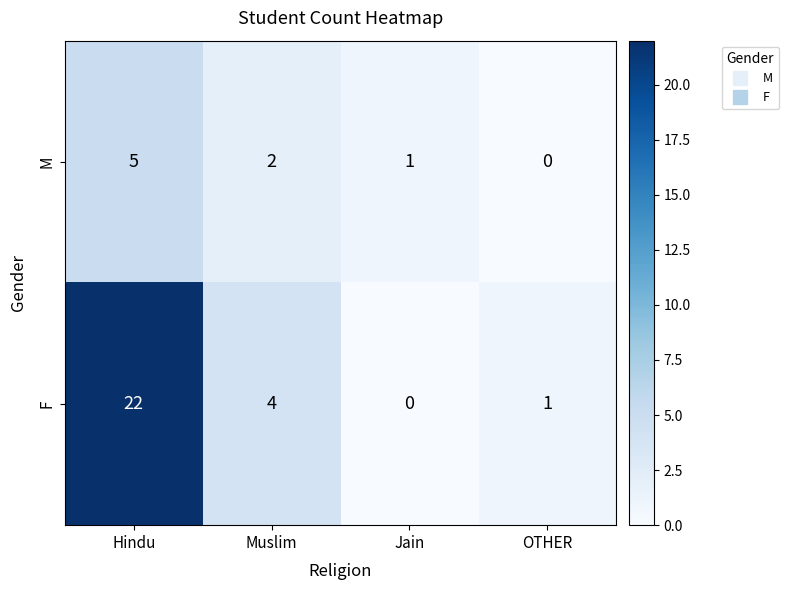

What is the spread (max minus min) of values at Muslim?

2